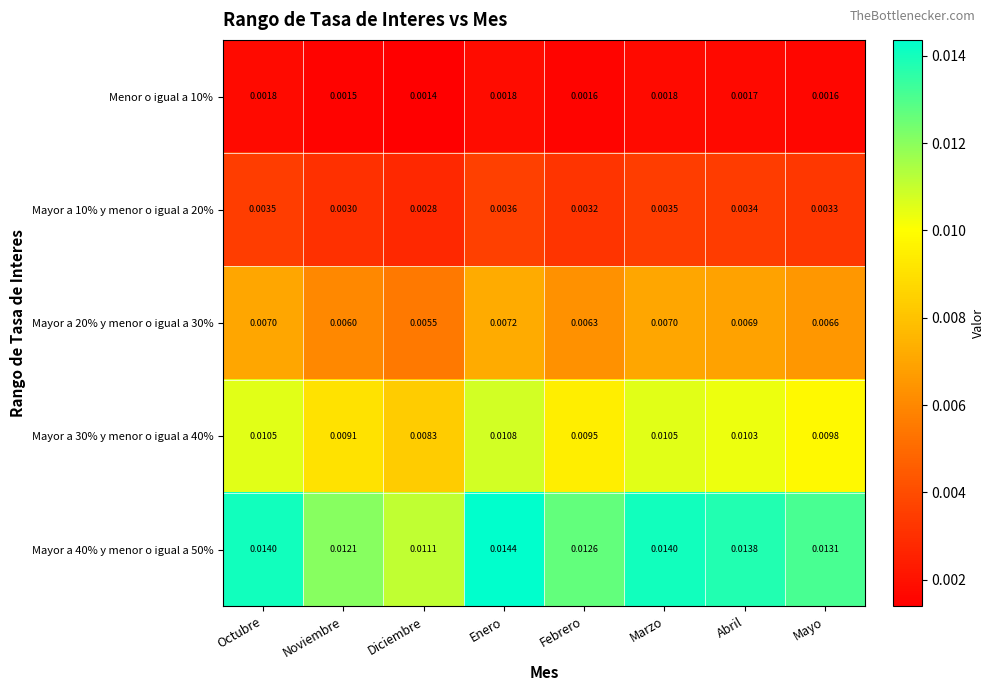

Which category has the highest value in the Mayor a 20% y menor o igual a 30% series?

Enero